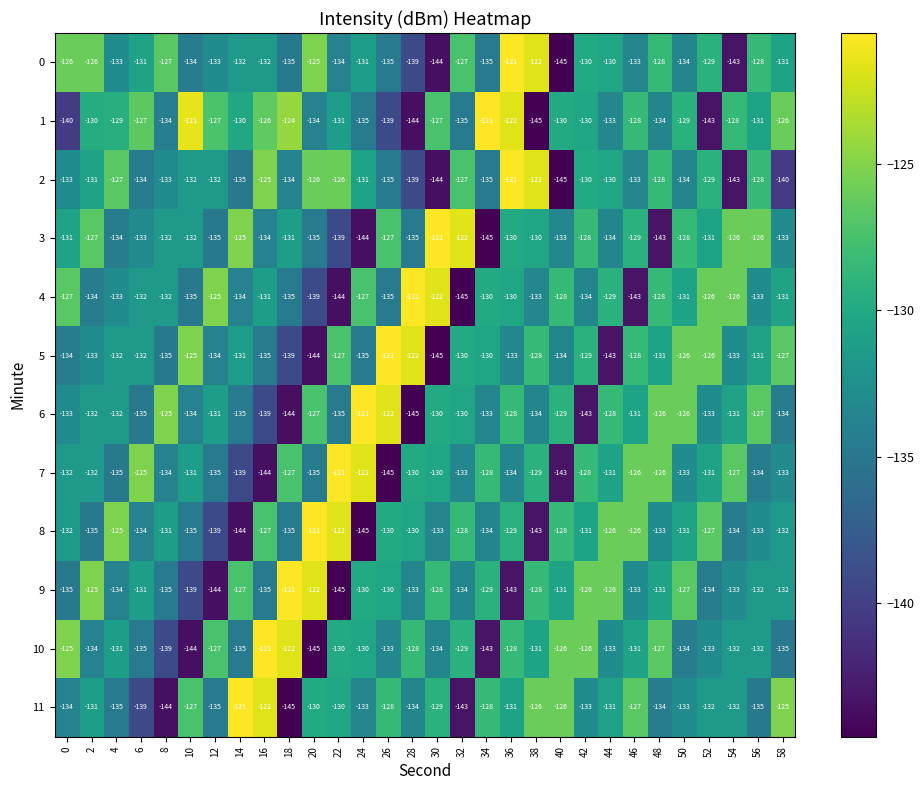

Between 26 and 52, which series saw the biggest shift?

7